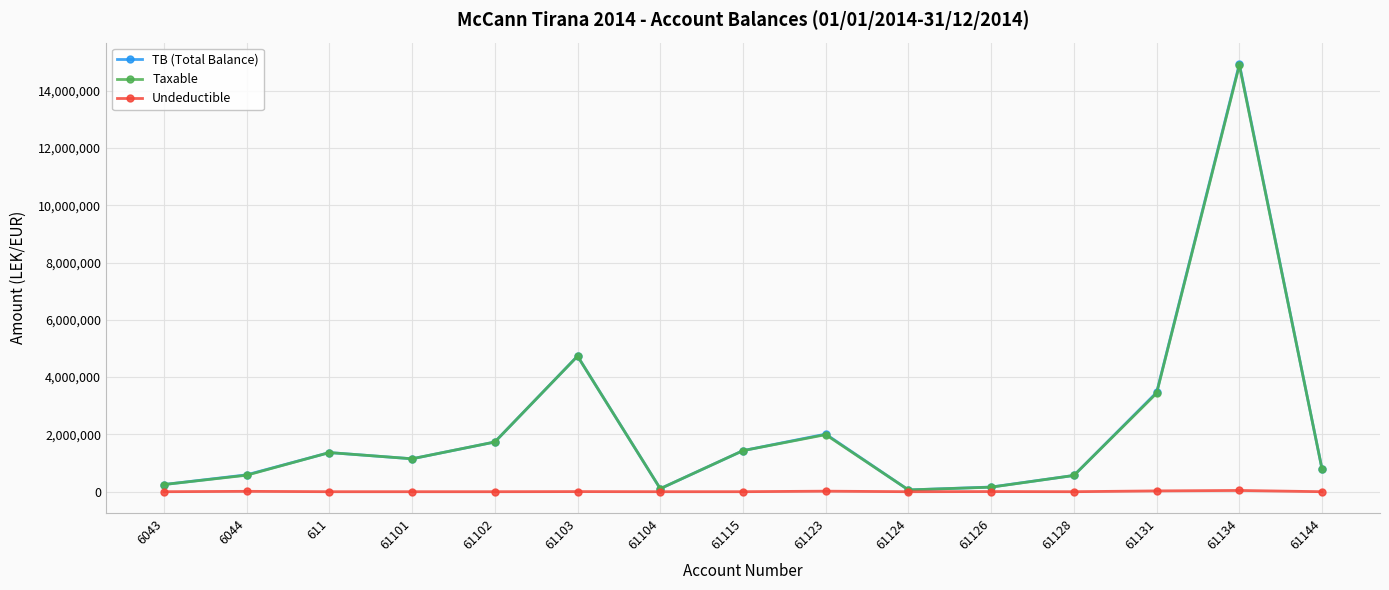

What is the total value across all series at 61134?

29862317.5